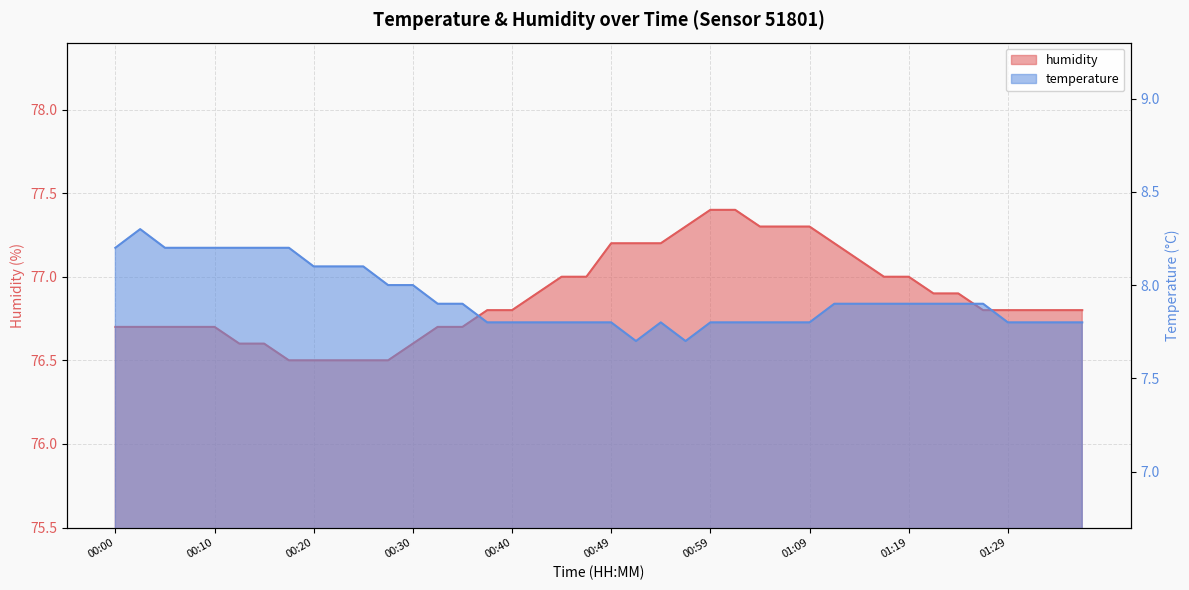

What is the average value of the temperature series?

7.9